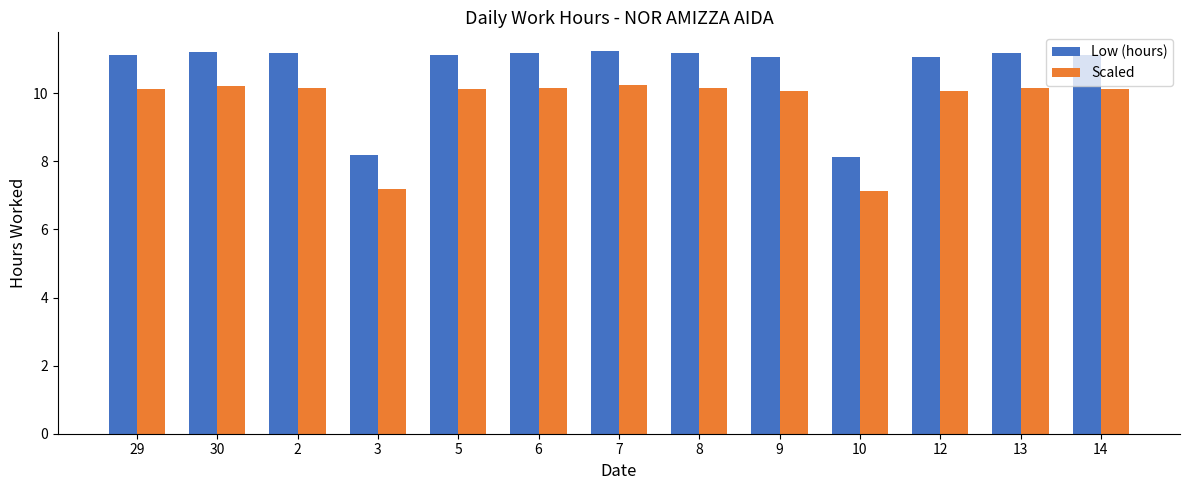

Is the value of Scaled at 30 greater than the value of Low (hours) at 5?

No